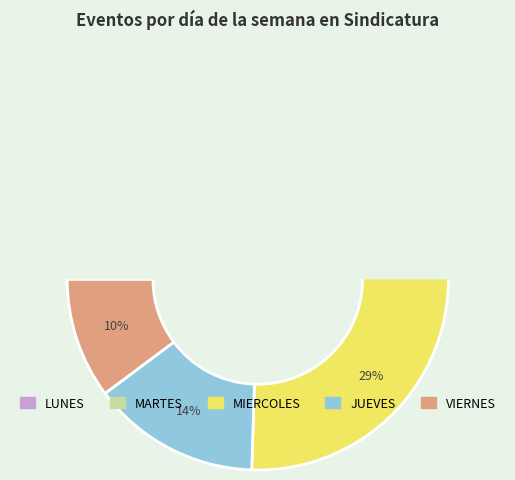

How many slices are in this pie chart?

5